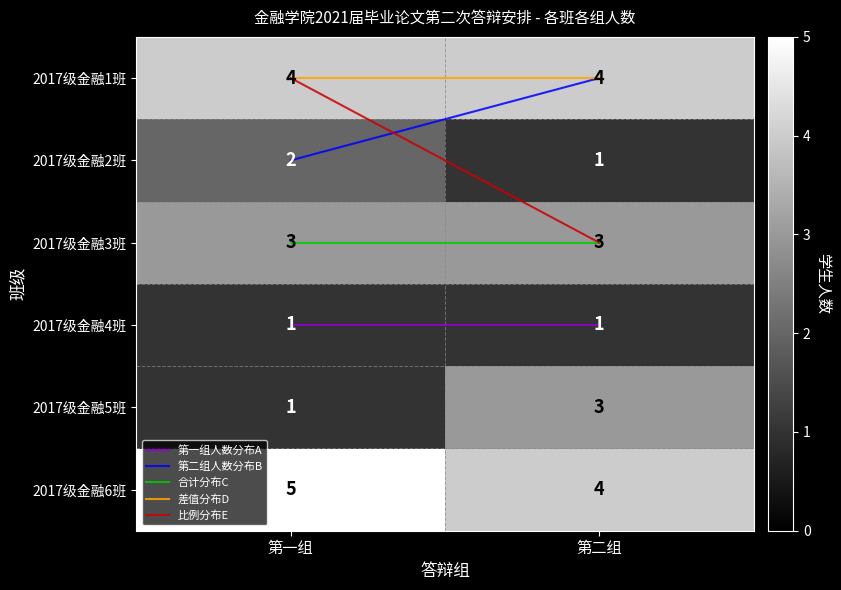

The value of 2017级金融1班 at 第一组 is 4. True or false?

True